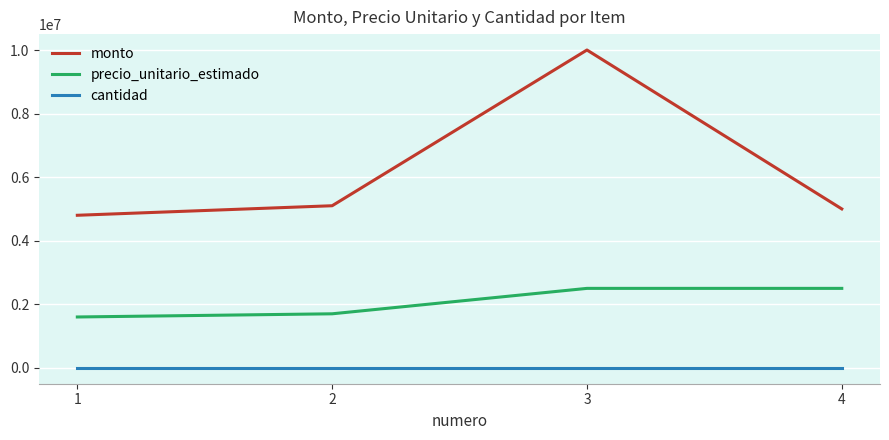

Which series has the largest total across all categories?

monto